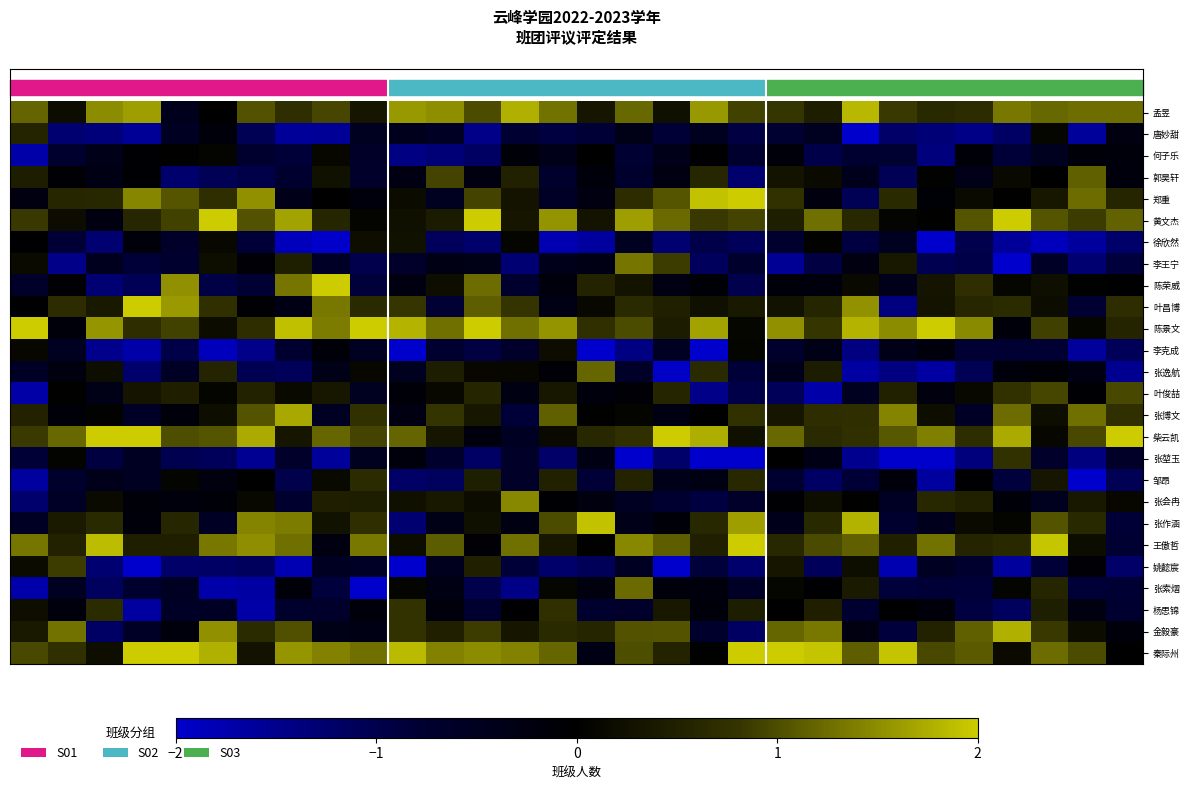

What is the difference between the maximum and minimum values in the 张堃玉 series?

3.9